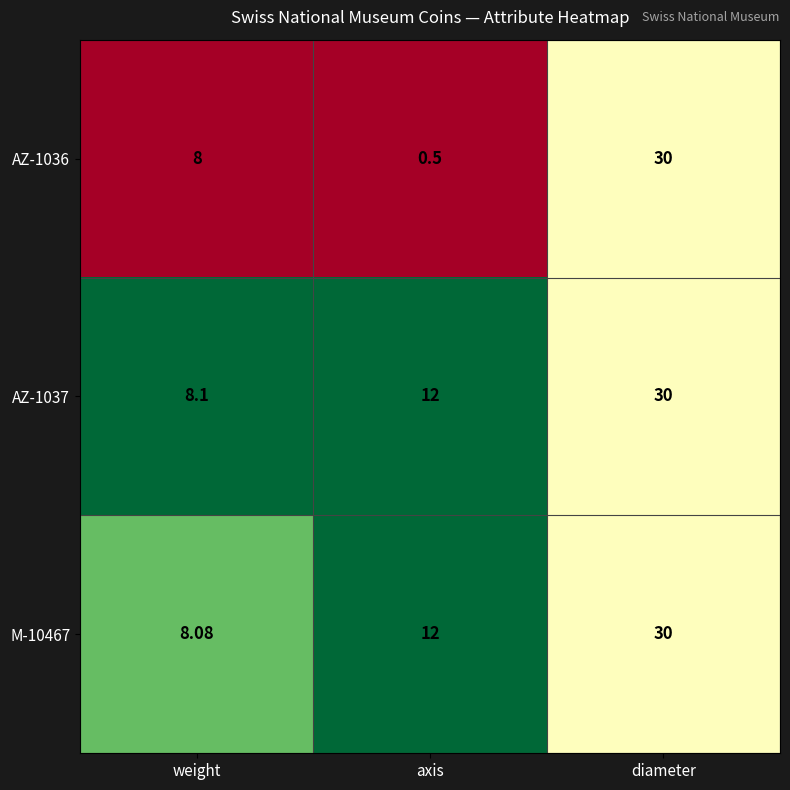

Where is M-10467 nearest to the value 19?

axis